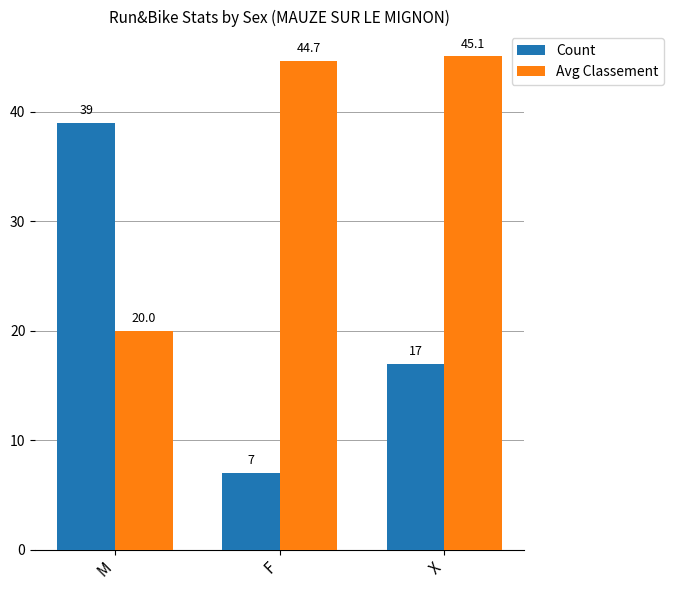

Which series has the widest spread of values?

Count